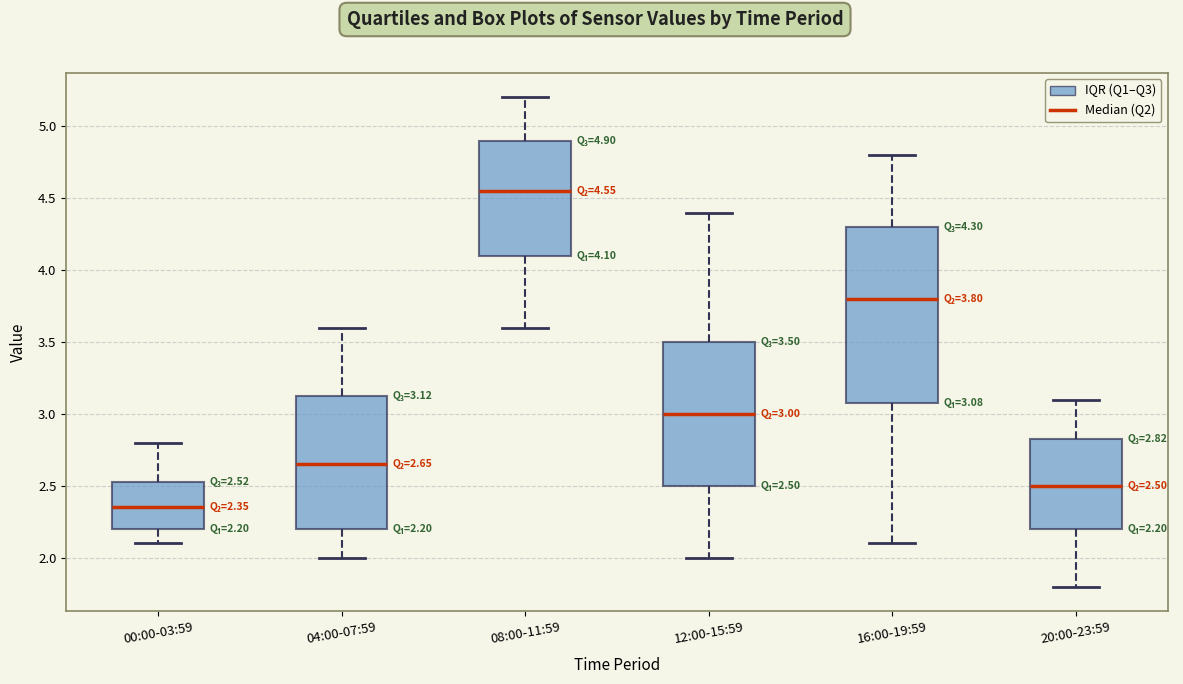

Which box's median line is the lowest?

00:00-03:59